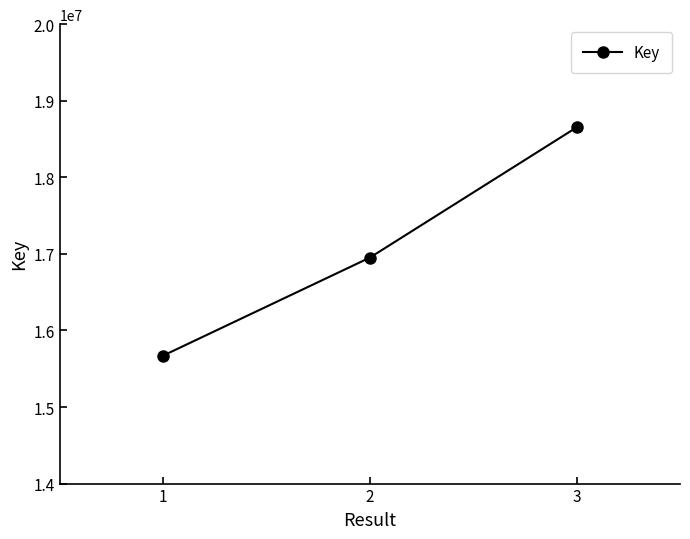

List the labels in order of value, largest first.

3, 2, 1